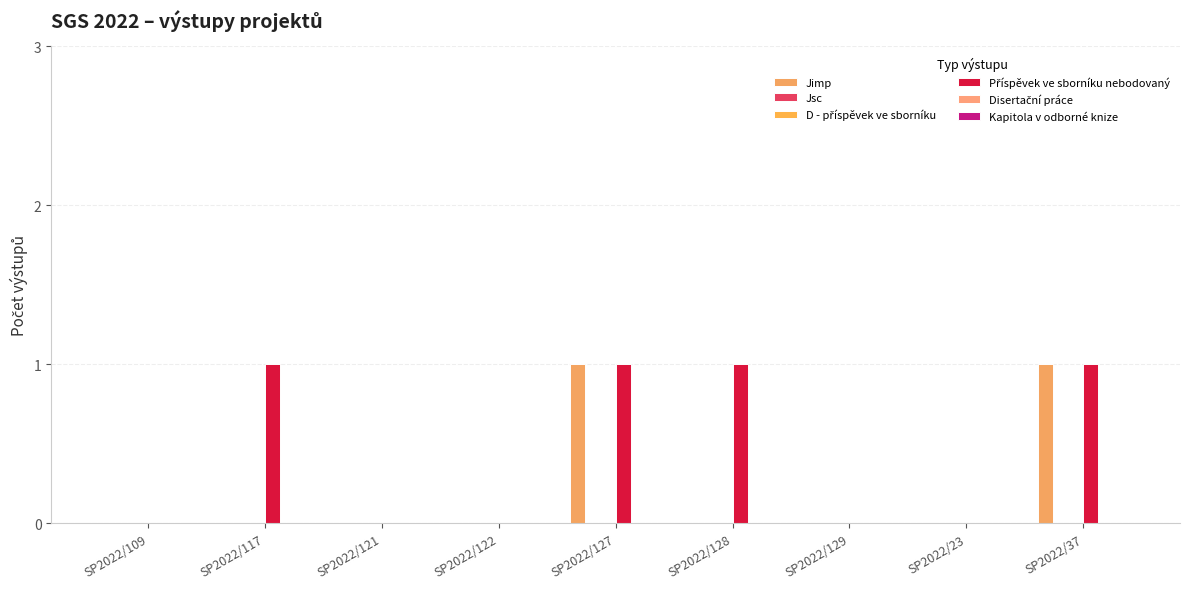

What is the label of the 6th bar from the left?

SP2022/128